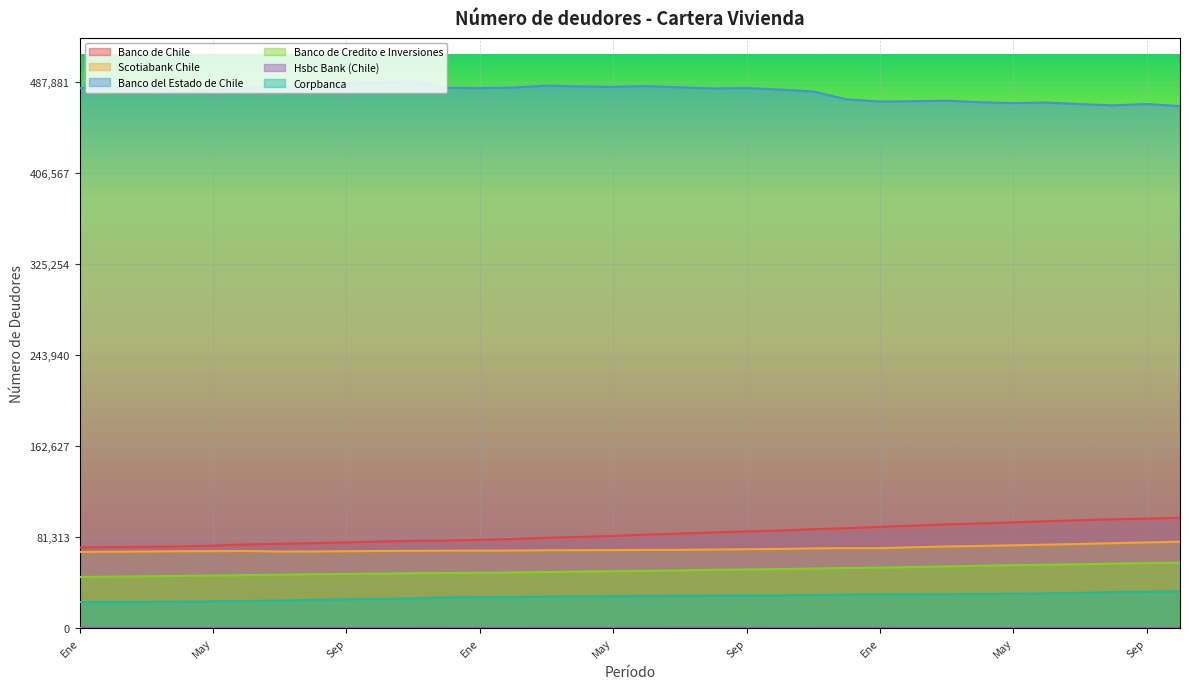

The Banco del Estado de Chile series shows 325117 at Sep. True or false?

False